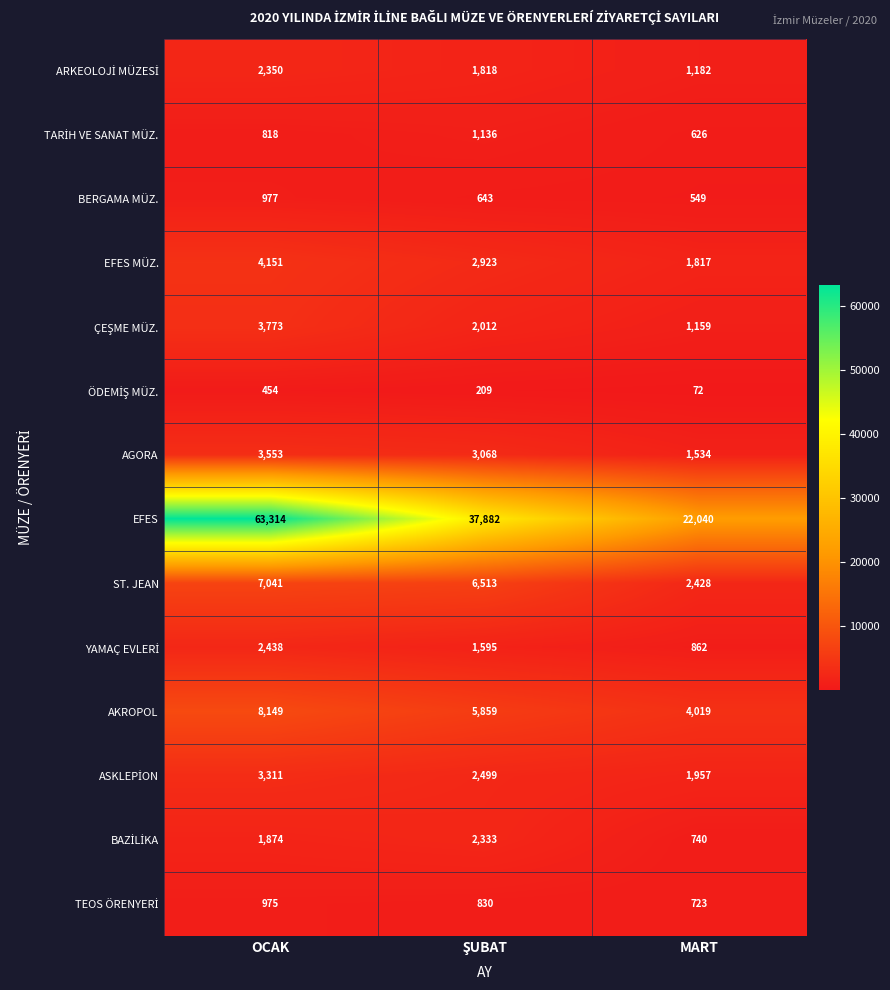

The ST. JEAN series shows 7041 at OCAK. True or false?

True